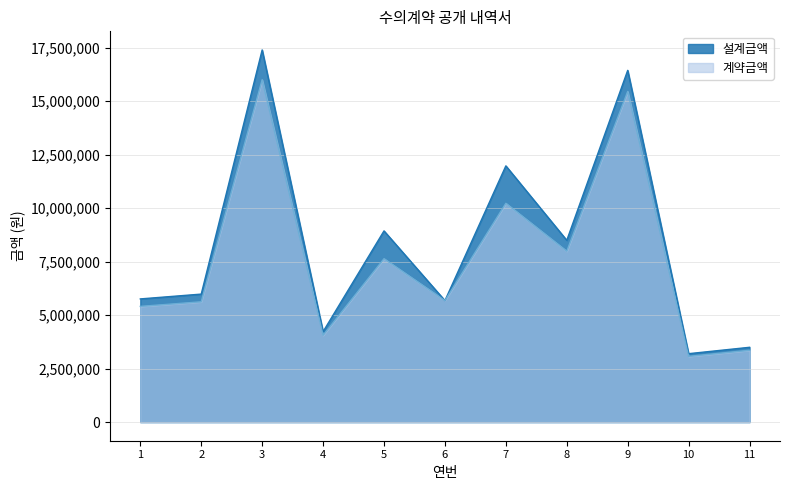

Which category has the highest value in the 설계금액 series?

3